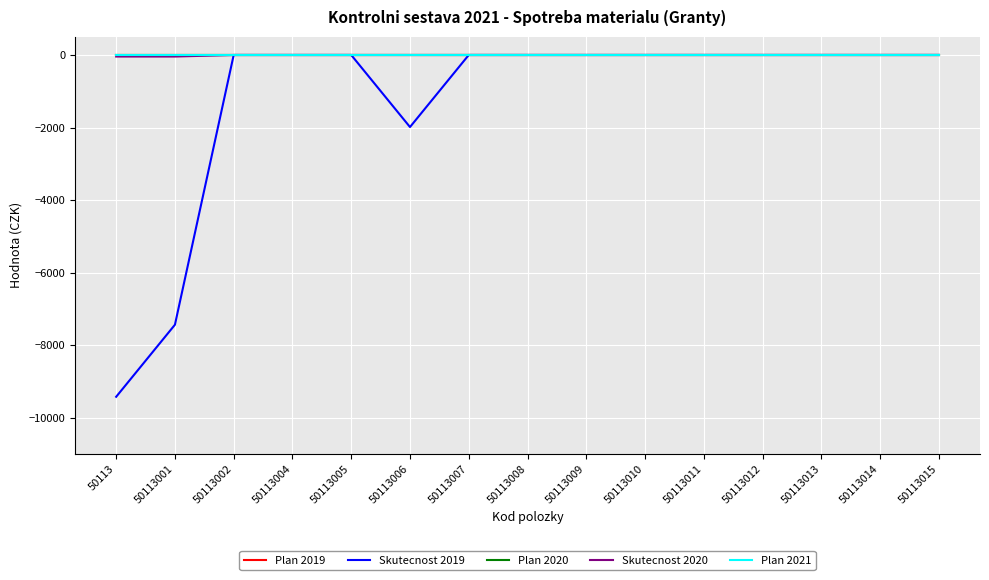

How many lines are shown in the chart?

5